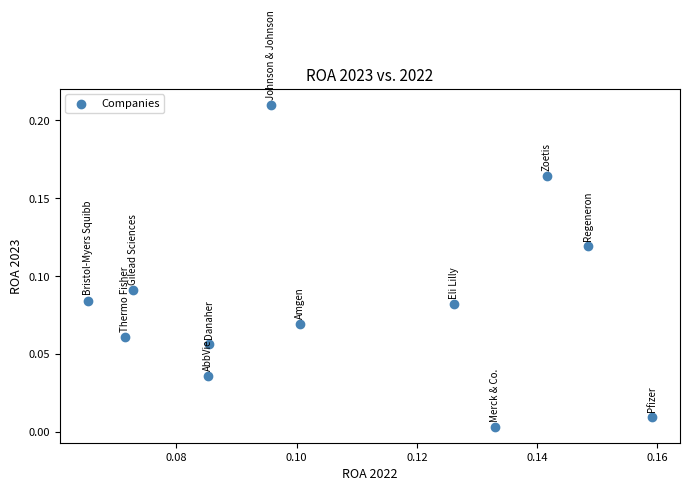

How many data points are displayed?

12